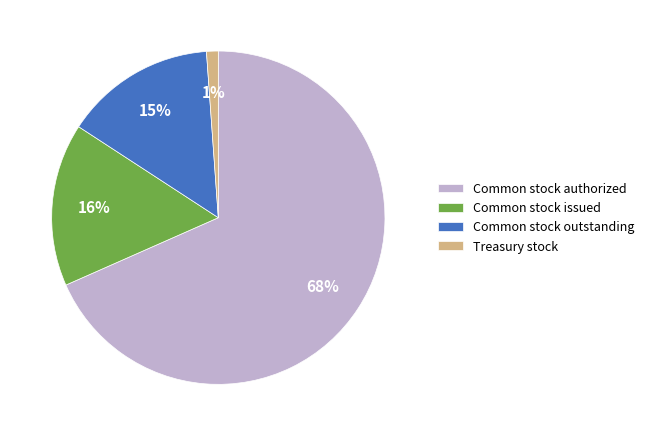

What is the smallest slice in the pie chart?

Treasury stock